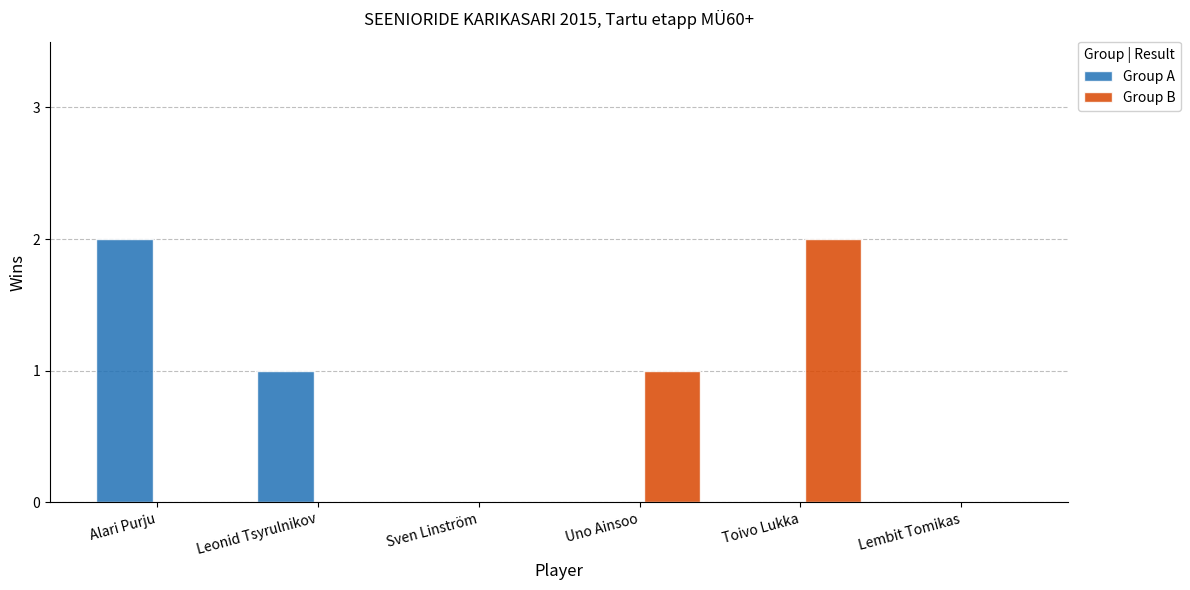

Is the value of Group A at Toivo Lukka greater than the value of Group B at Uno Ainsoo?

No